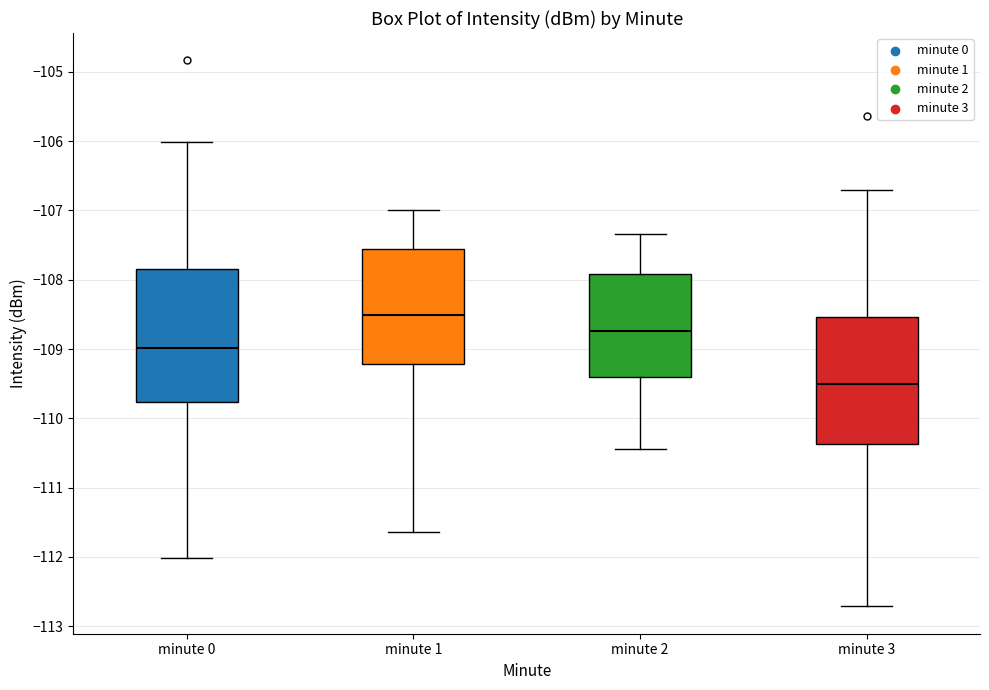

Reading left to right, transcribe this box plot: for each box, give where its median line is, the range the box spans, and where its two whiskers end, as read against the y-axis. The values are not printed on the chart, so give them approximately, as read against the axis.

minute 0: median -109.0, box -109.8 to -107.8, whiskers -112.0 to -106.0
minute 1: median -108.5, box -109.2 to -107.6, whiskers -111.6 to -107.0
minute 2: median -108.7, box -109.4 to -107.9, whiskers -110.4 to -107.3
minute 3: median -109.5, box -110.4 to -108.5, whiskers -112.7 to -106.7